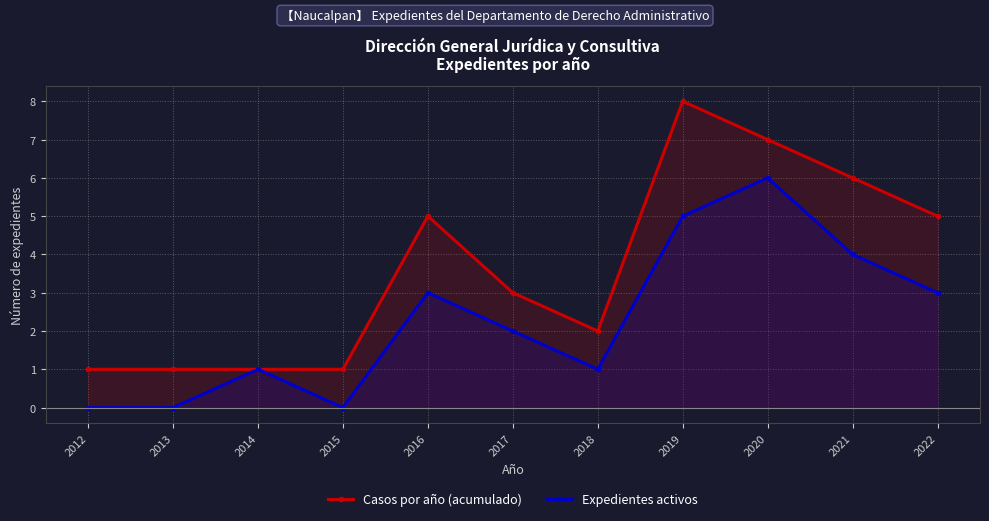

True or false: Casos por año (acumulado) has more than 2 points higher than both neighbors.

False